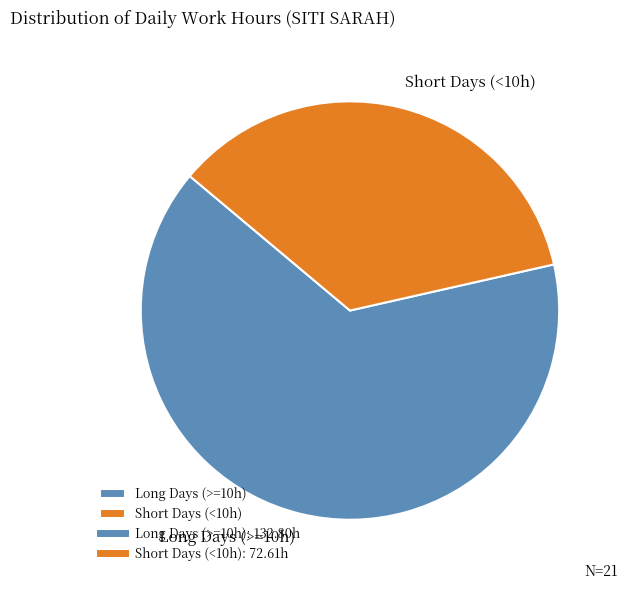

Which category accounts for the majority?

Long Days (>=10h)